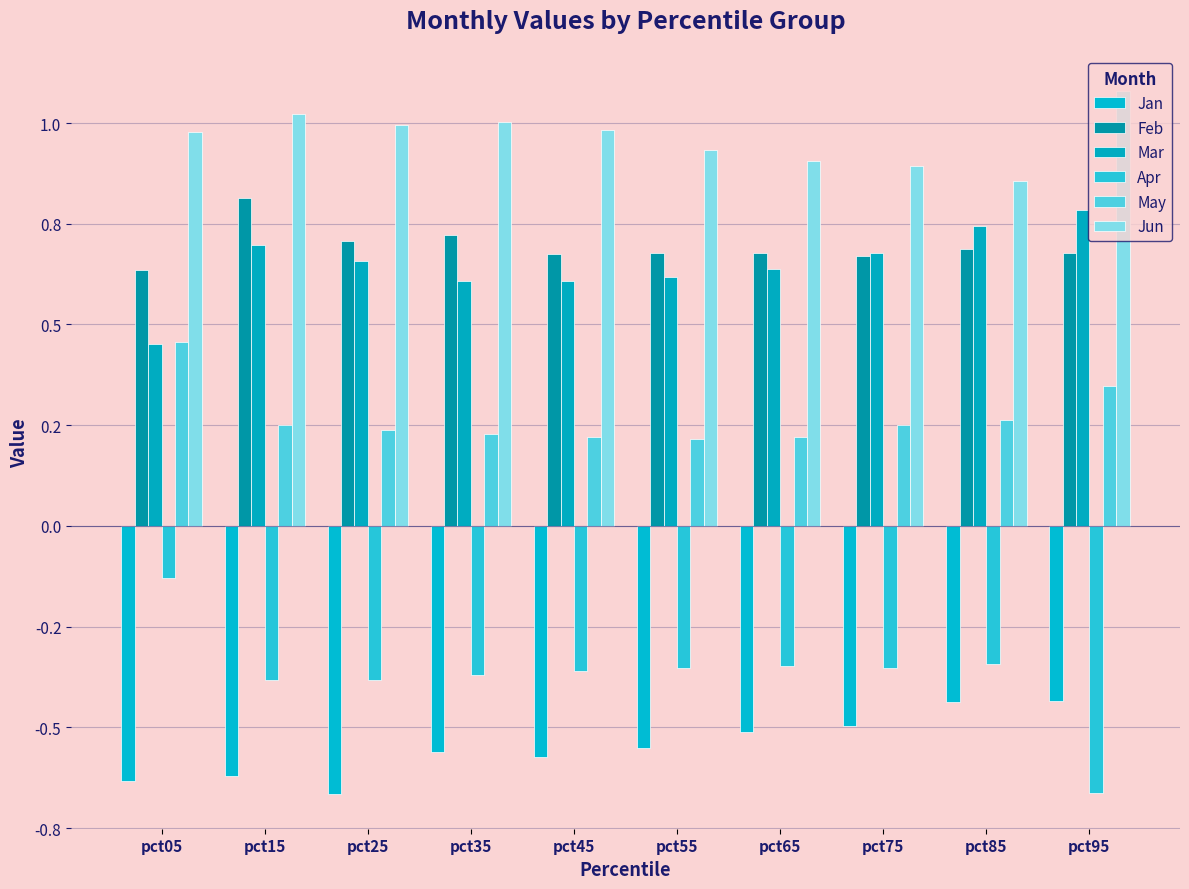

The value of Feb at pct85 is 0.7. True or false?

True